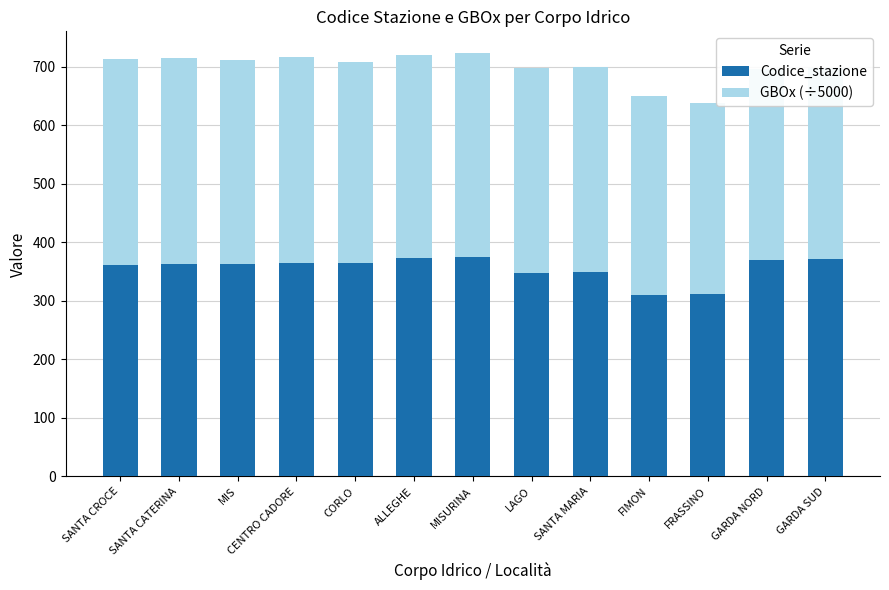

Read the Codice_stazione value at SANTA CROCE.

361.0